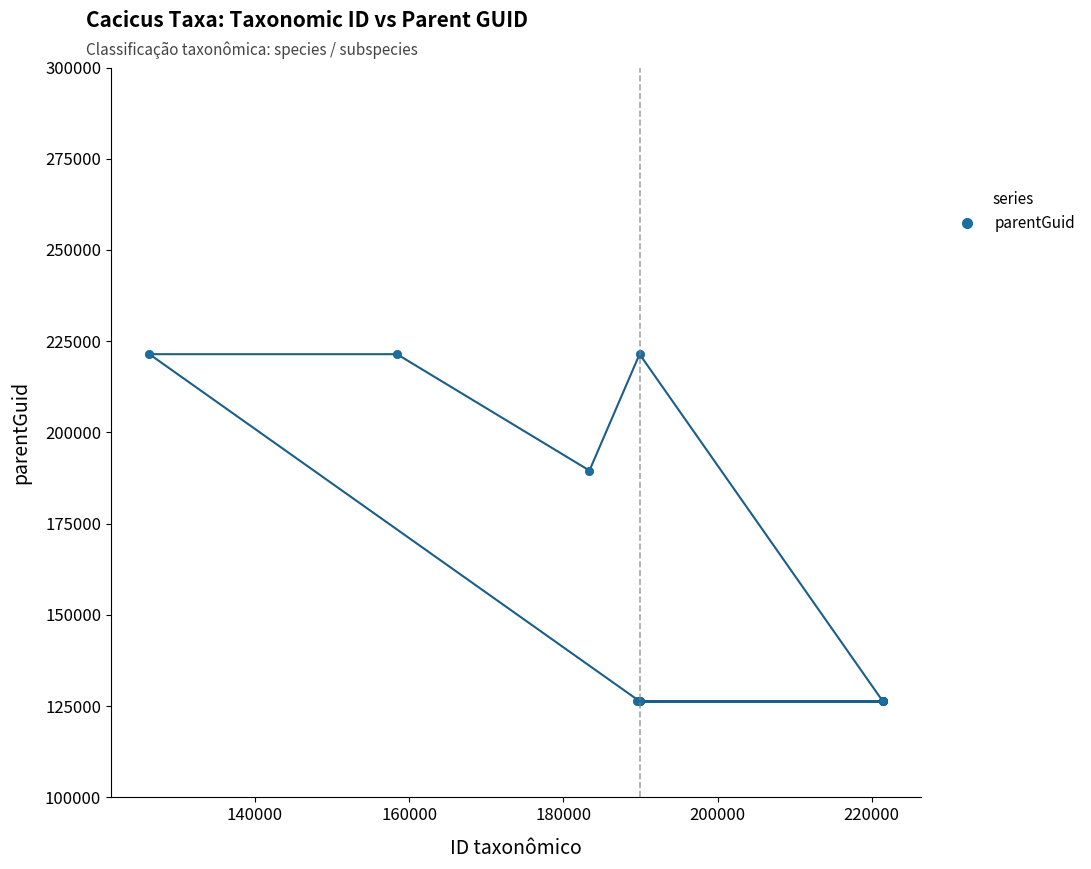

What is the smallest value displayed?

126315